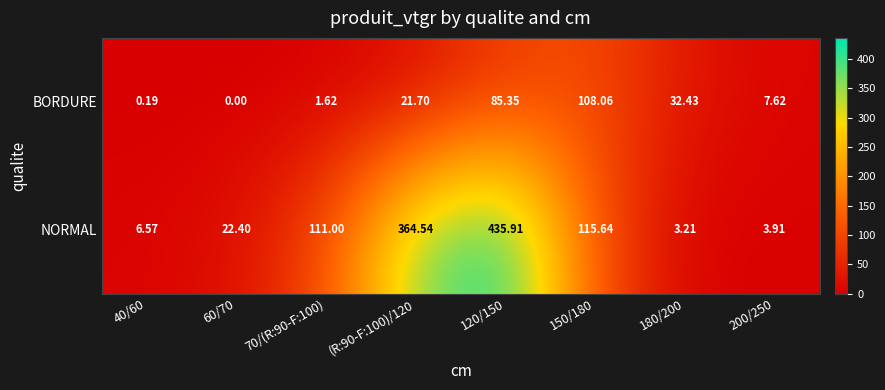

Rank the series at 200/250 from highest to lowest value.

BORDURE, NORMAL